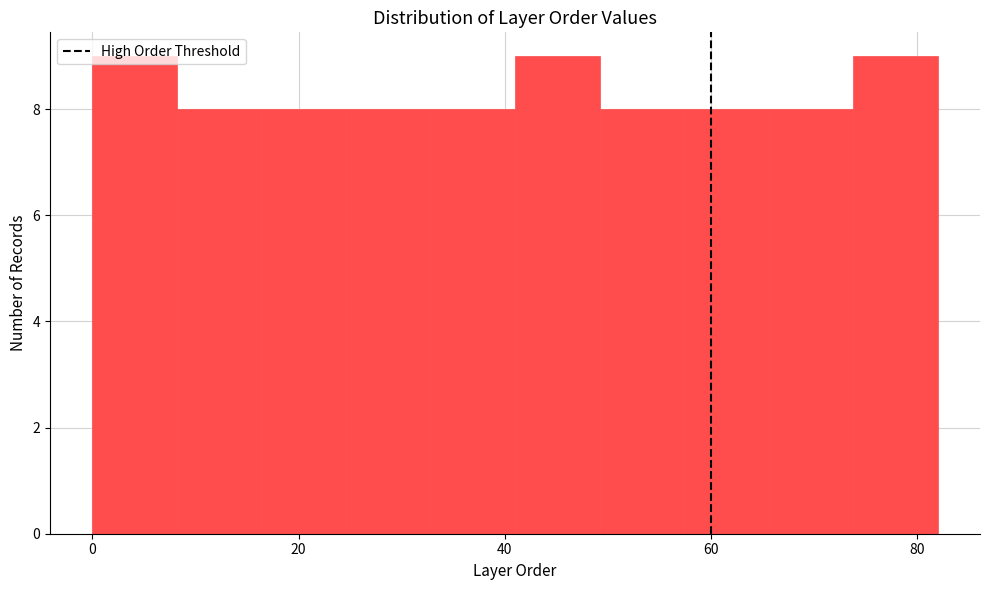

Reading left to right, list every bar in this chart as the range it spans on the x-axis followed by its height. Neither the bar edges nor the heights are printed on the chart, so give them approximately, as read against the axes.

0.0 to 8.2: 9
8.2 to 16.4: 8
16.4 to 24.6: 8
24.6 to 32.8: 8
32.8 to 41.0: 8
41.0 to 49.2: 9
49.2 to 57.4: 8
57.4 to 65.6: 8
65.6 to 73.8: 8
73.8 to 82.0: 9